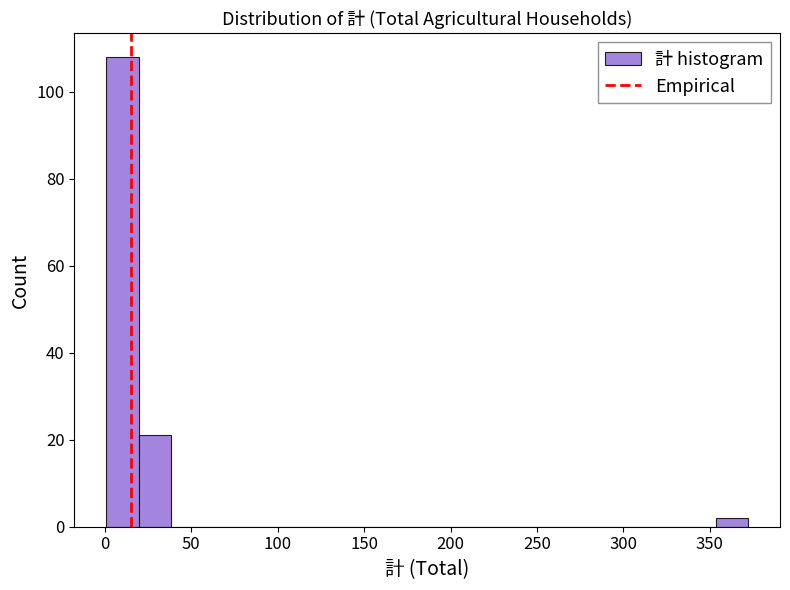

Around what value on the x-axis is the tallest bar? Give the approximate position of its centre, as read against the axis.

10